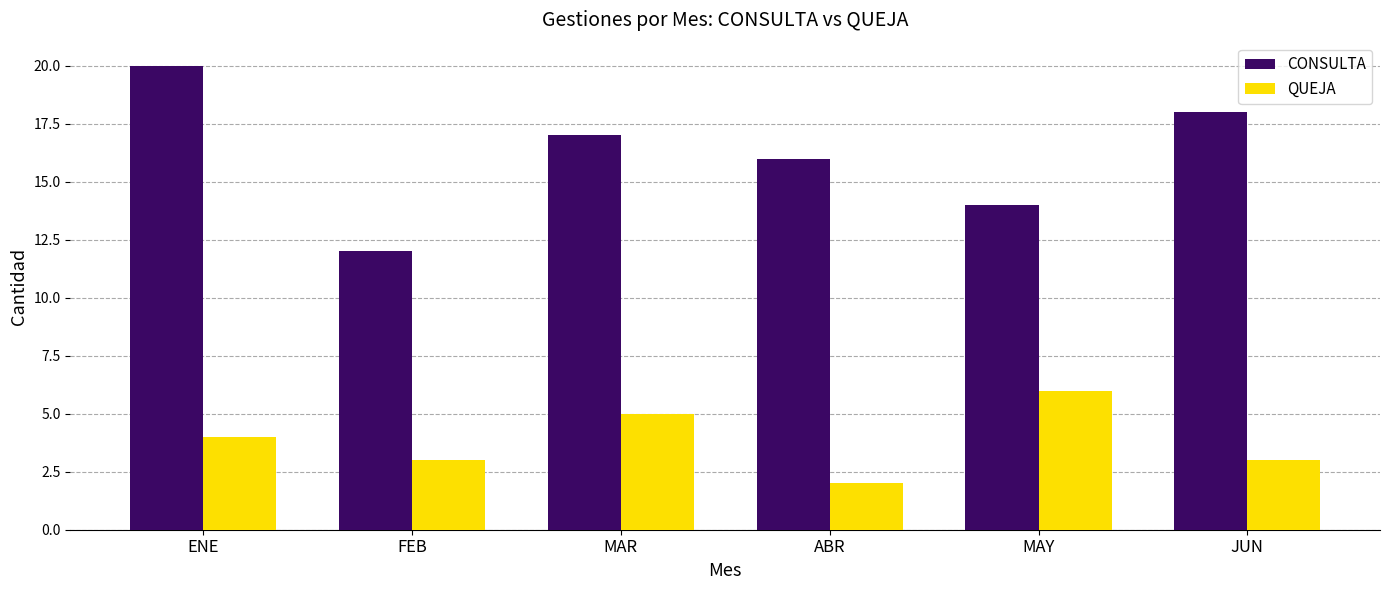

What position from the left is ENE?

1